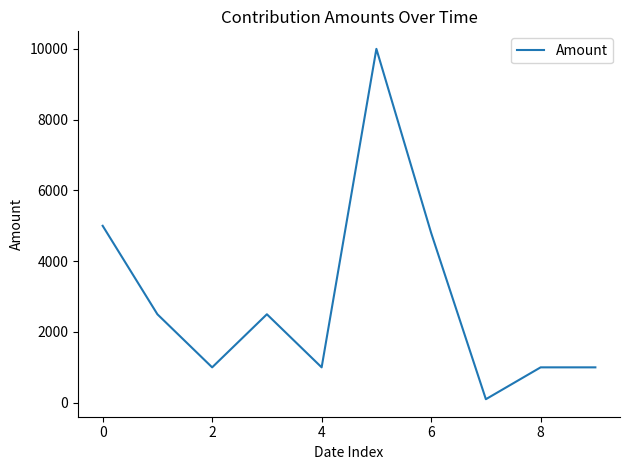

What is the difference between the maximum and second lowest values?

9000